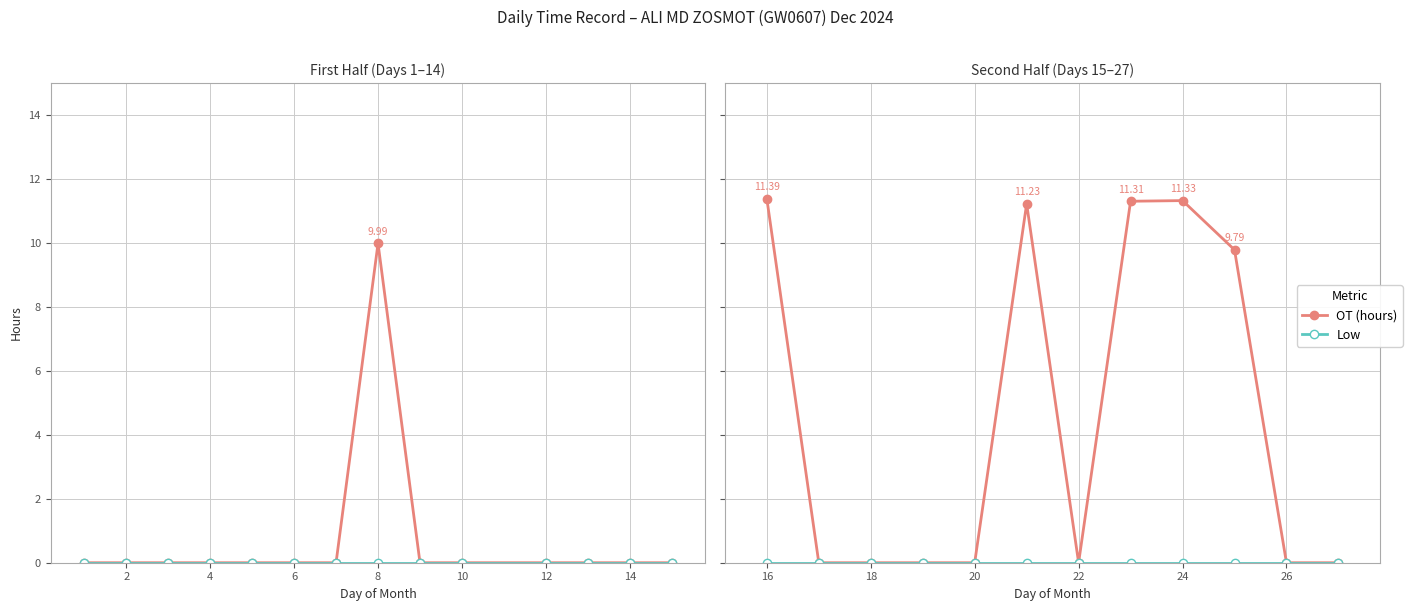

The value of OT (hours) at 6 is 0.0. True or false?

True